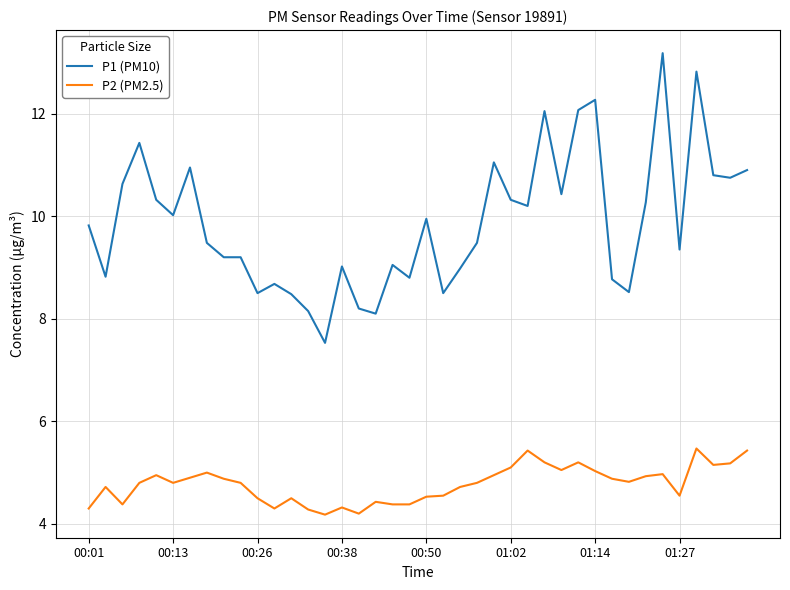

True or false: P1 (PM10) and P2 (PM2.5) cross at least once.

False